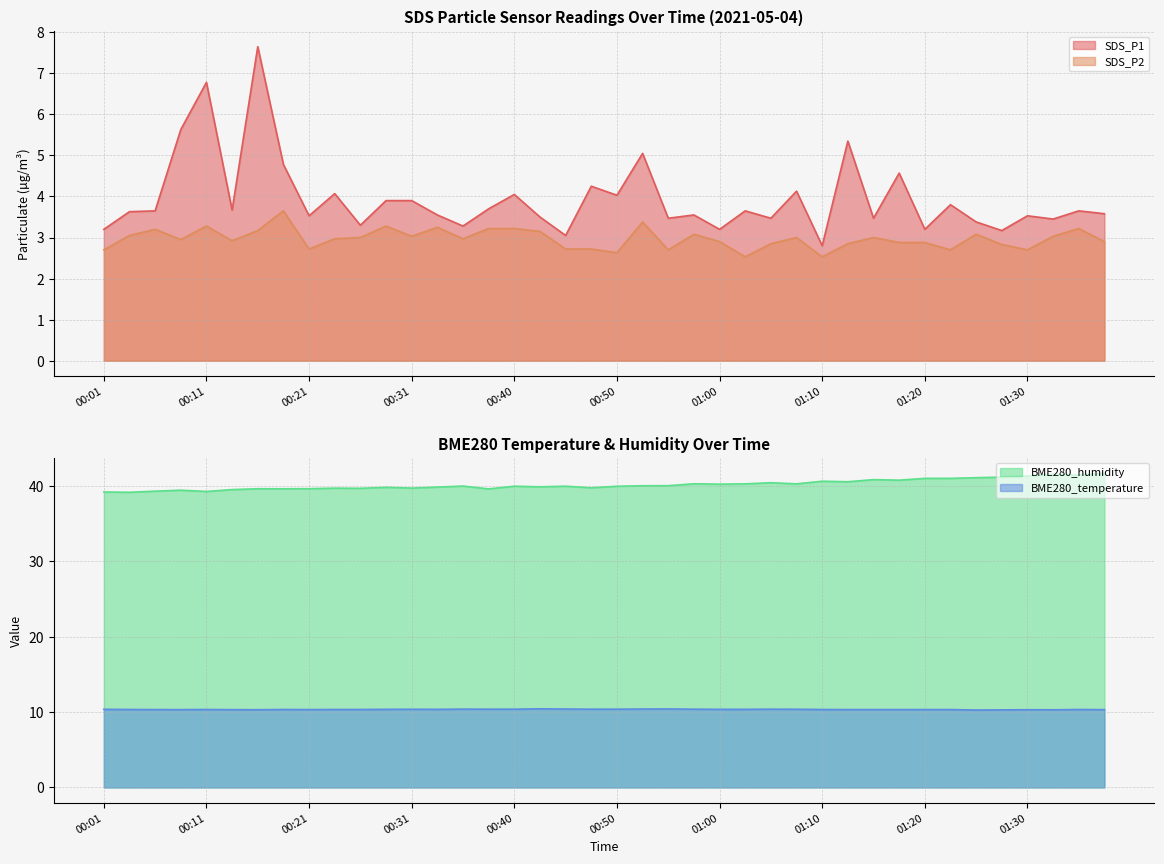

Which series has the widest spread of values?

SDS_P1